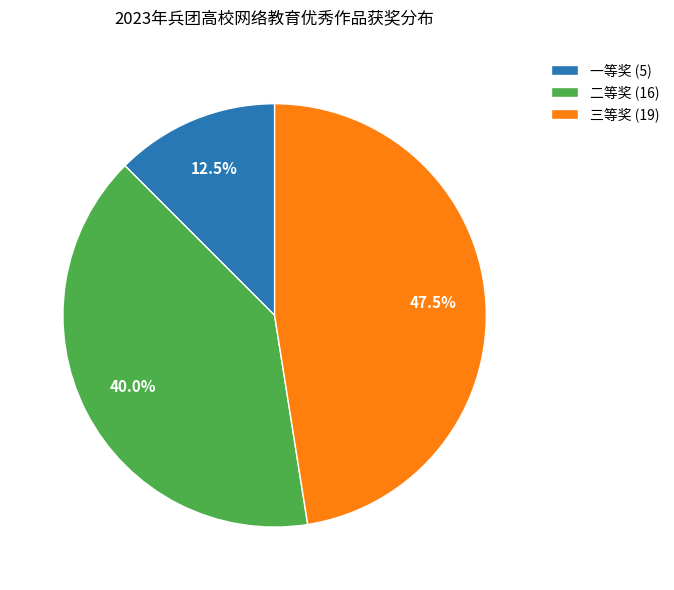

Which slice is the smallest?

一等奖